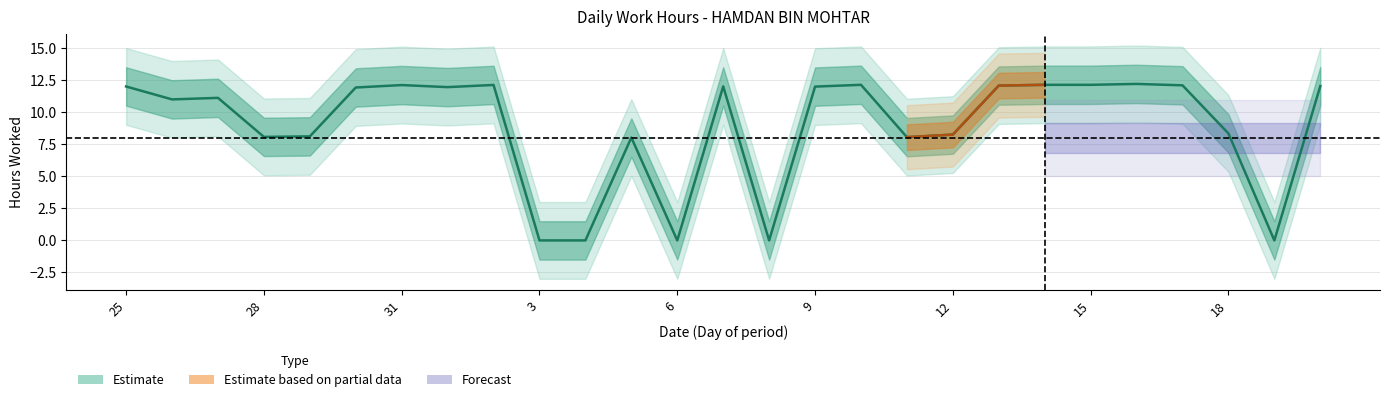

Between 25 and 3, which is larger?

25